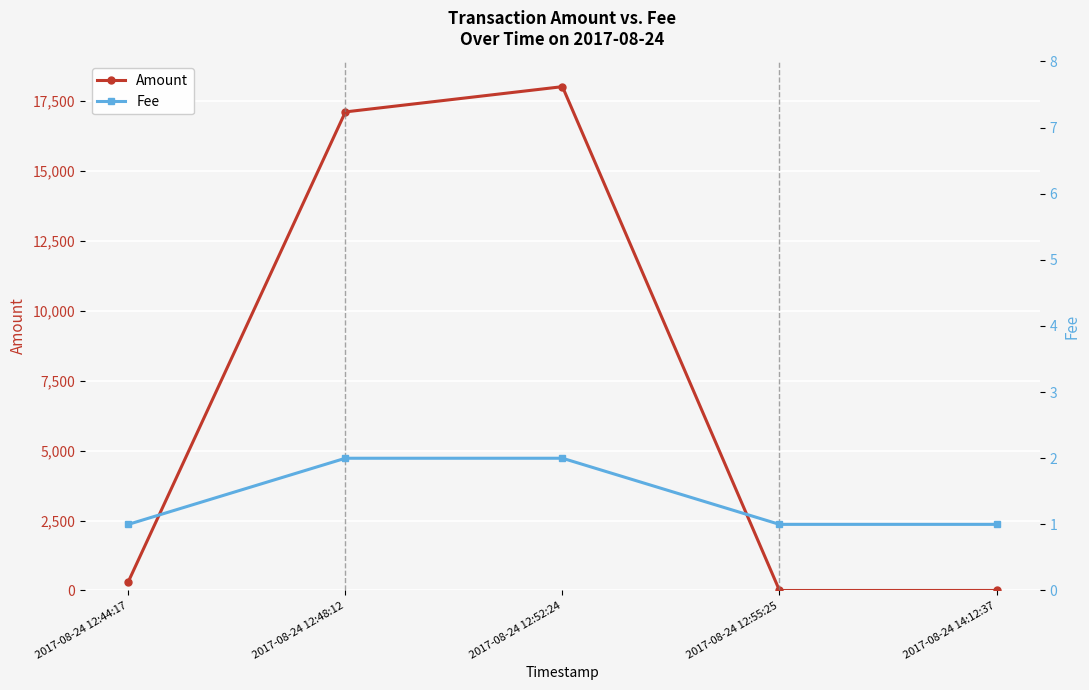

Is it true that Fee equals 2 at 2017-08-24 12:52:24?

True